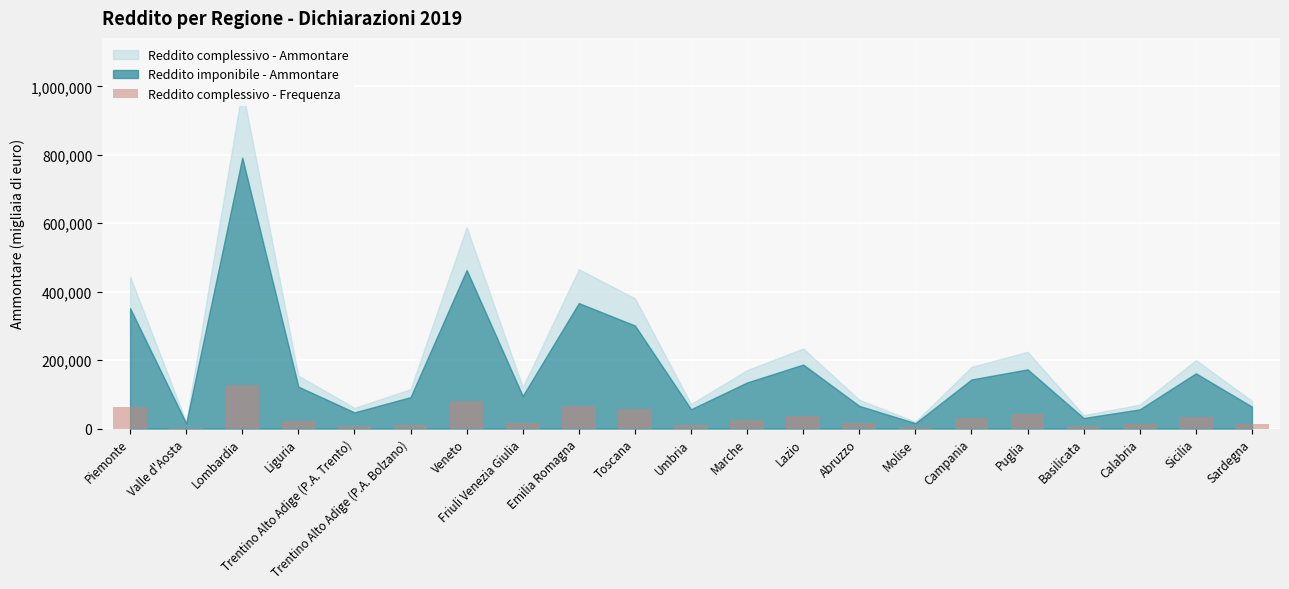

What is the change in value from Liguria to Basilicata?

-15430